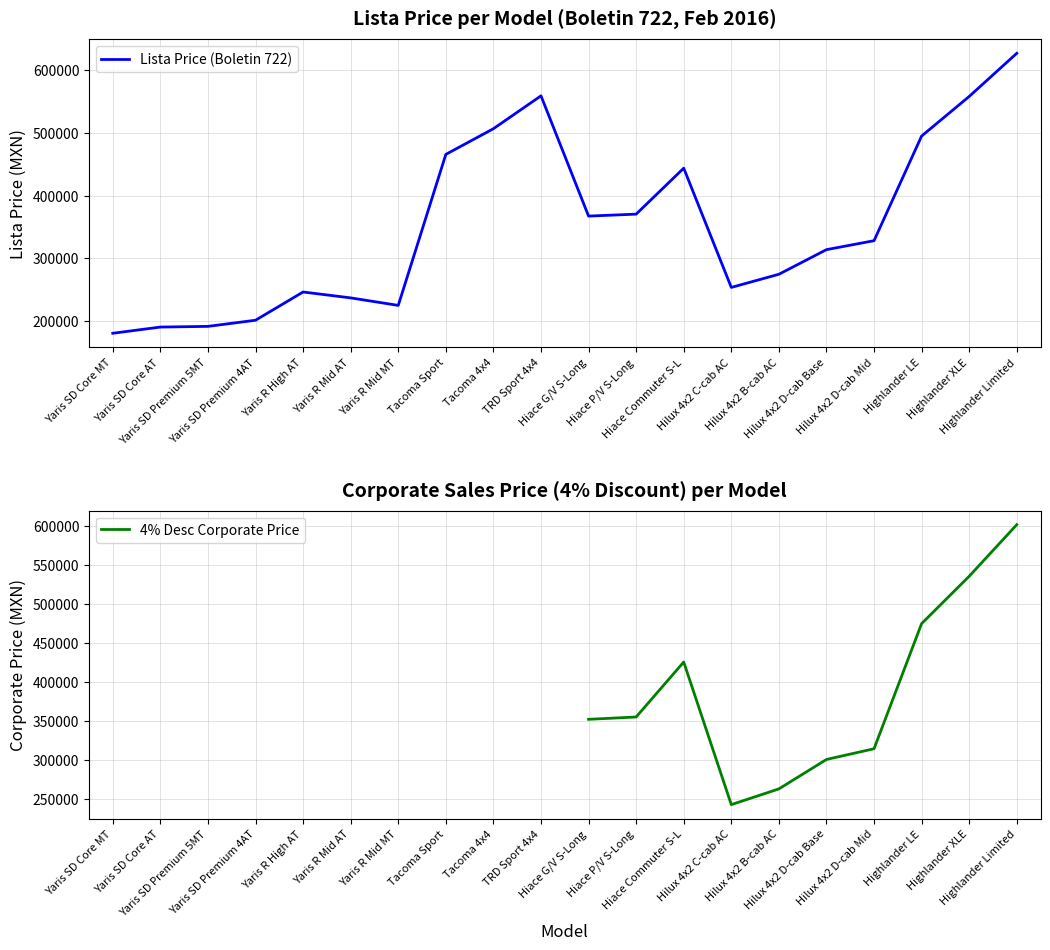

What is the lowest value of the Lista Price (Boletin 722) series?

180100